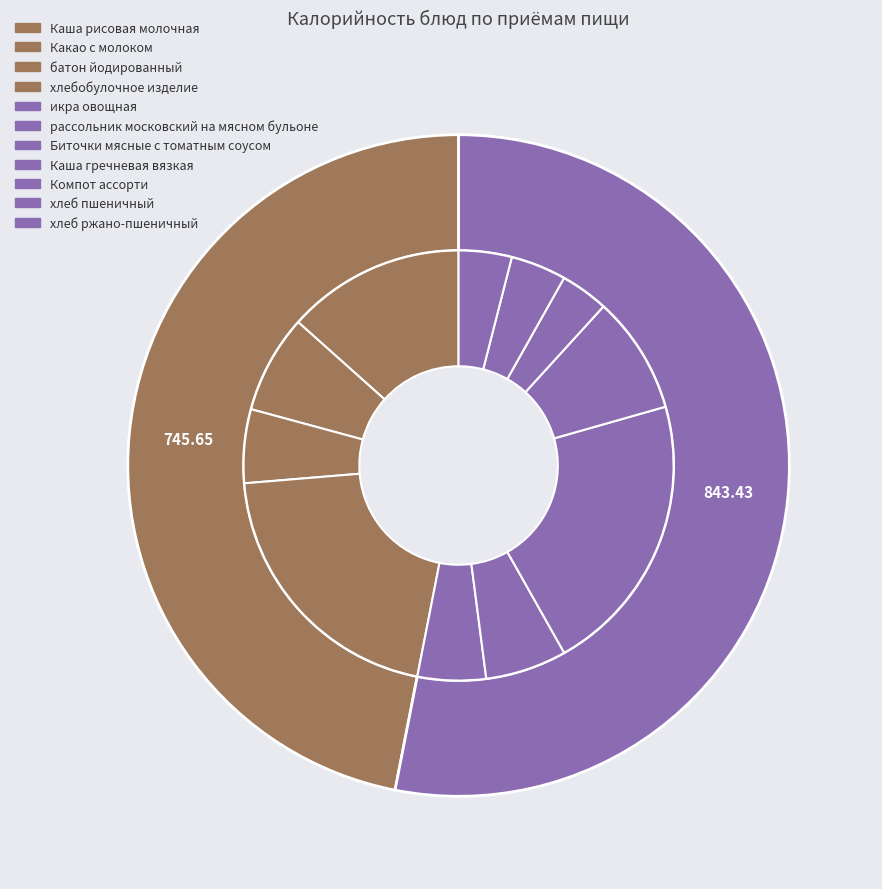

What is the change in value from Какао с молоком to Компот ассорти?

-60.2